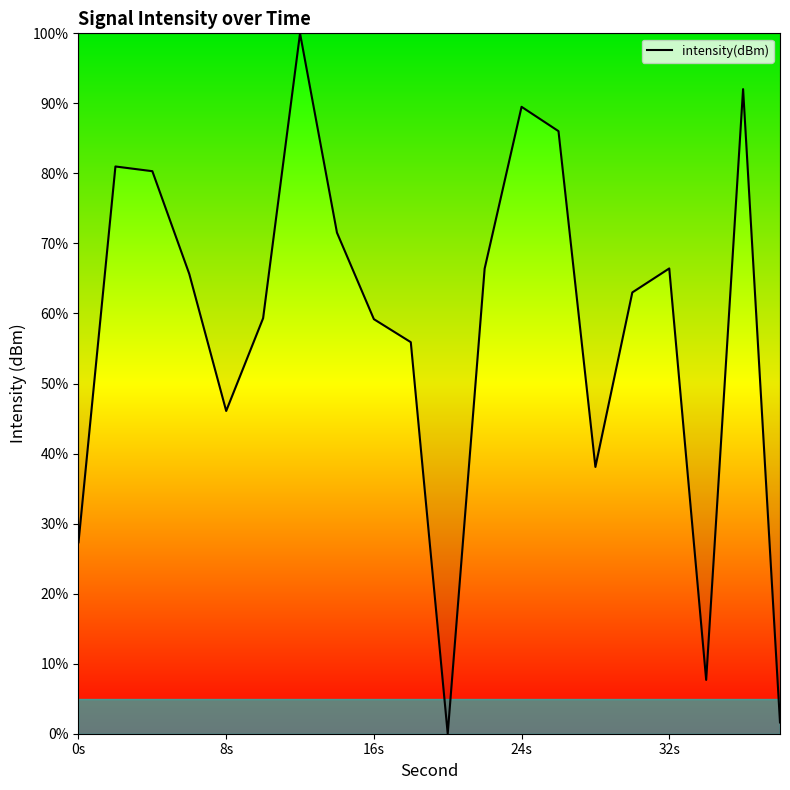

What is the difference between the maximum and minimum values?

100.0